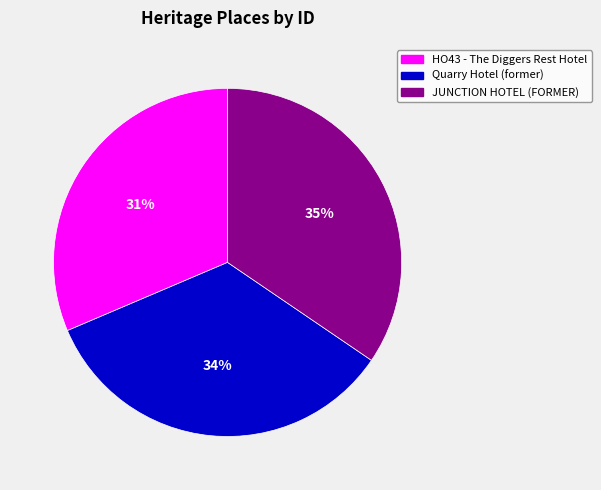

Do HO43 - The Diggers Rest Hotel and JUNCTION HOTEL (FORMER) together represent more than half of the pie?

Yes